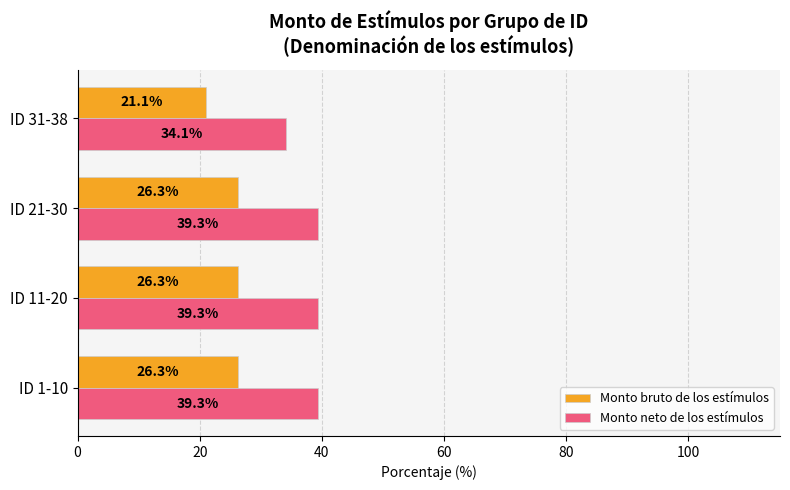

How many data points does each series have?

4